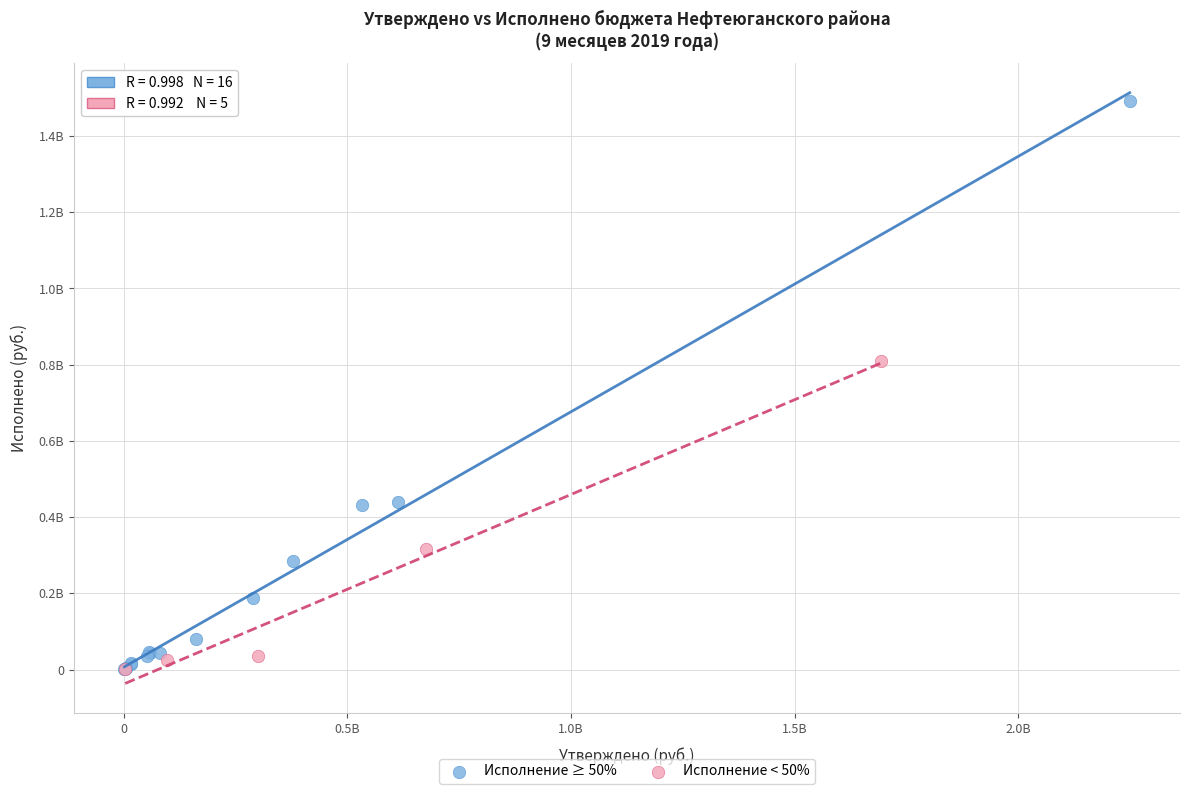

Which series has the widest spread of Y values?

Исполнение ≥ 50%